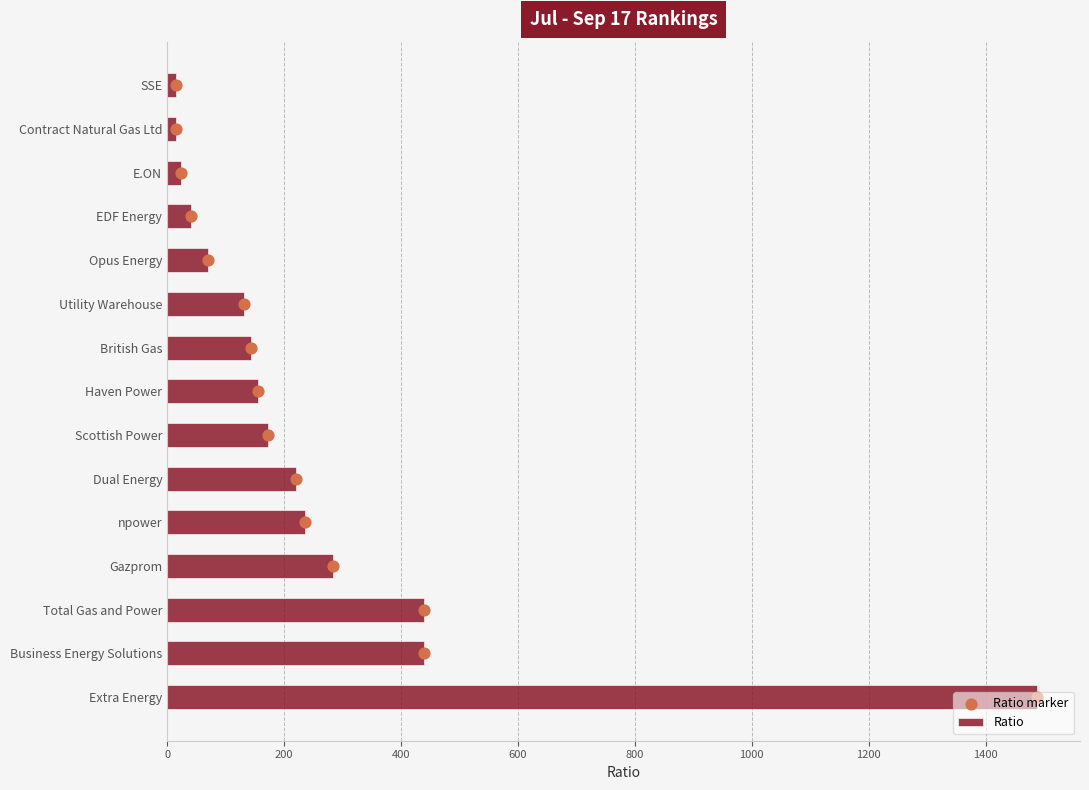

Which series reaches the maximum Y coordinate?

Ratio